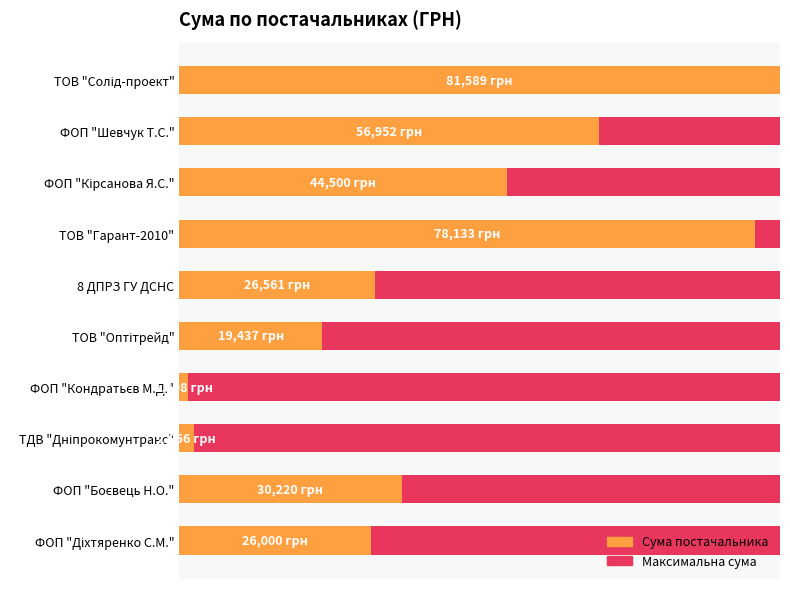

Are the bars horizontal?

Yes